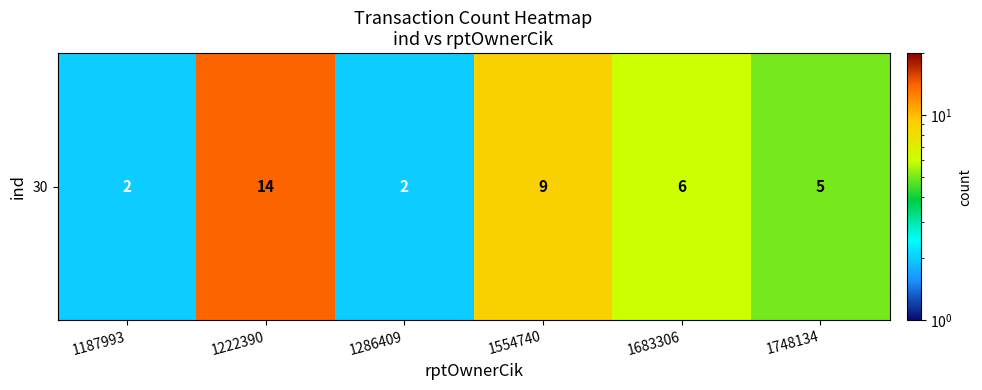

Where is the data nearest to the value 8?

1554740